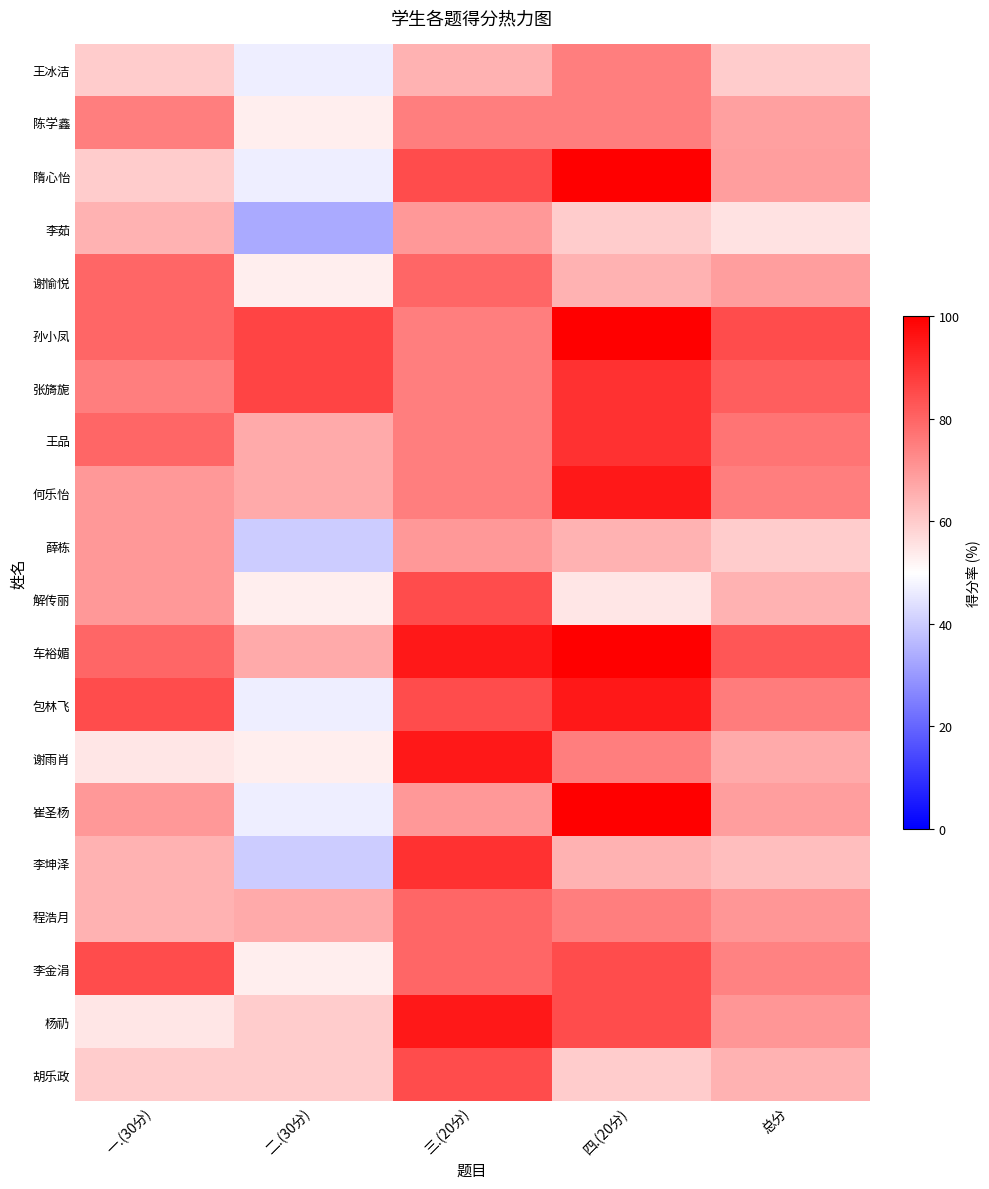

What is the total value across all series at 一.(30分)?

1405.0